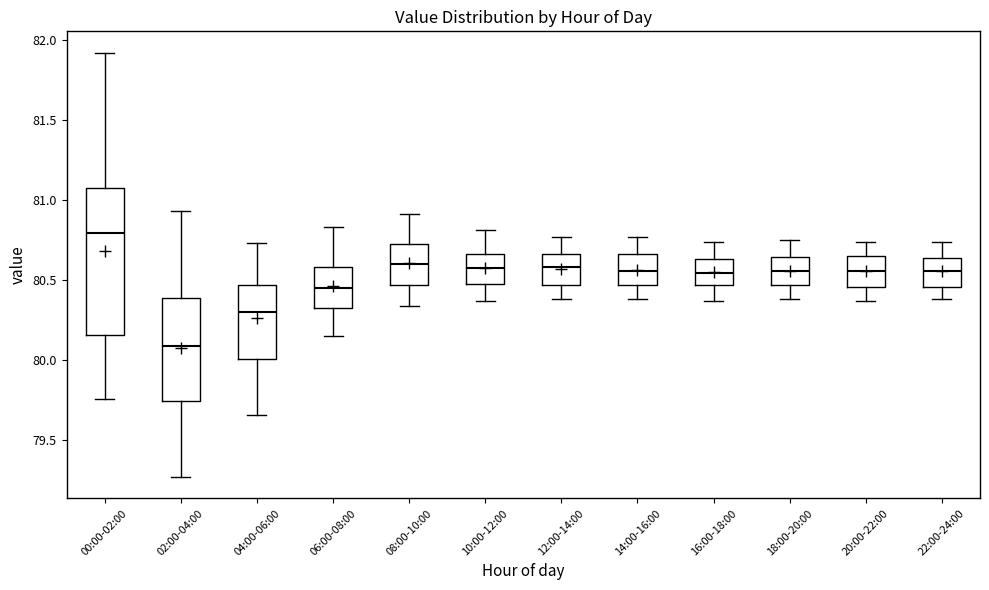

Reading left to right, transcribe this box plot: for each box, give where its median line is, the range the box spans, and where its two whiskers end, as read against the y-axis. The values are not printed on the chart, so give them approximately, as read against the axis.

00:00-02:00: median 80.80, box 80.15 to 81.05, whiskers 79.75 to 81.90
02:00-04:00: median 80.10, box 79.75 to 80.40, whiskers 79.25 to 80.95
04:00-06:00: median 80.30, box 80.00 to 80.45, whiskers 79.65 to 80.75
06:00-08:00: median 80.45, box 80.35 to 80.60, whiskers 80.15 to 80.85
08:00-10:00: median 80.60, box 80.45 to 80.75, whiskers 80.35 to 80.90
10:00-12:00: median 80.60, box 80.50 to 80.65, whiskers 80.35 to 80.80
12:00-14:00: median 80.60, box 80.45 to 80.65, whiskers 80.40 to 80.75
14:00-16:00: median 80.55, box 80.45 to 80.65, whiskers 80.40 to 80.75
16:00-18:00: median 80.55, box 80.45 to 80.65, whiskers 80.35 to 80.75
18:00-20:00: median 80.55, box 80.45 to 80.65, whiskers 80.40 to 80.75
20:00-22:00: median 80.55, box 80.45 to 80.65, whiskers 80.35 to 80.75
22:00-24:00: median 80.55, box 80.45 to 80.65, whiskers 80.40 to 80.75